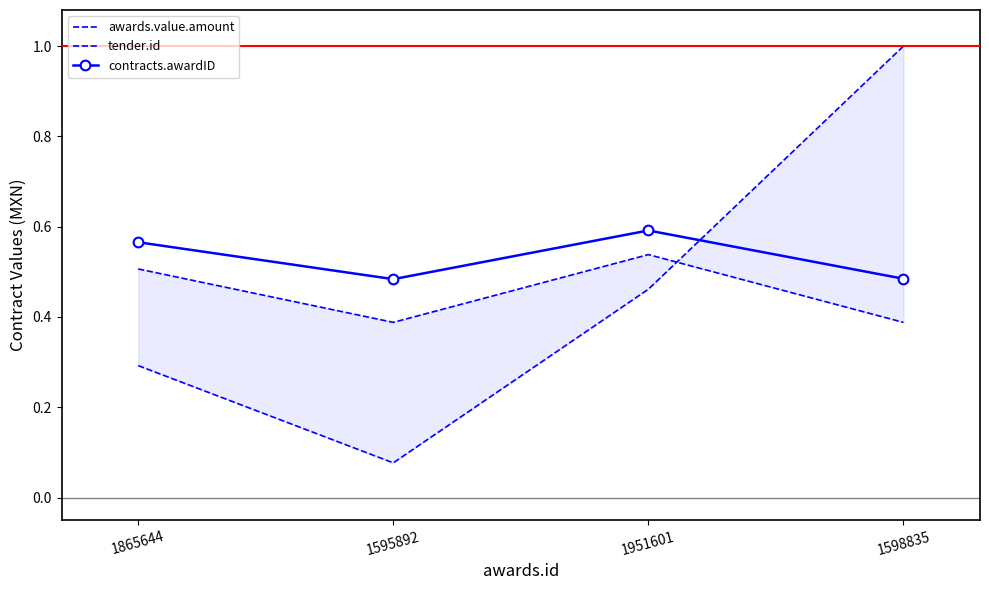

What are all the series names shown in the legend?

awards.value.amount, tender.id, contracts.awardID